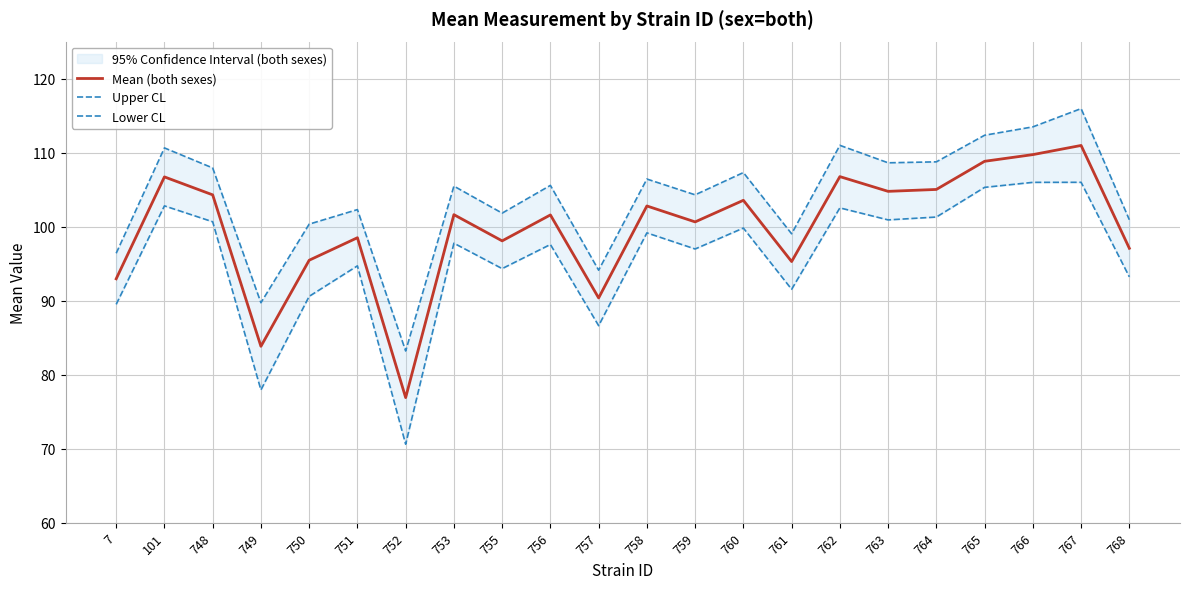

At which category does the chart reach its minimum across all series?

752